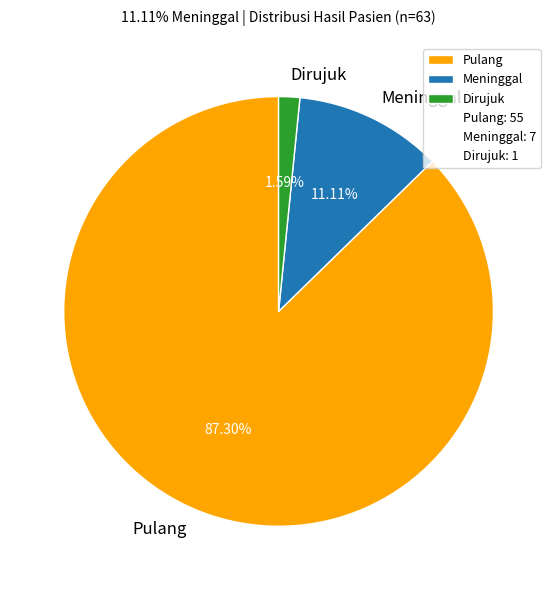

Which has a higher value, Meninggal or Dirujuk?

Meninggal